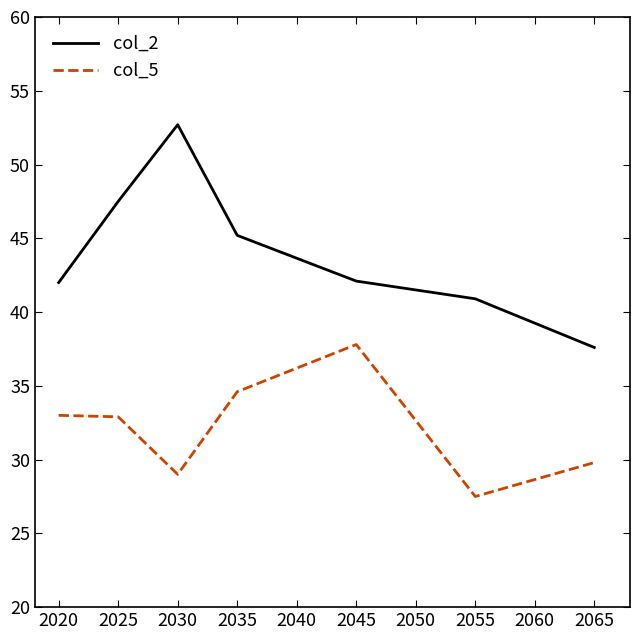

Which category has the highest value in the col_2 series?

2030